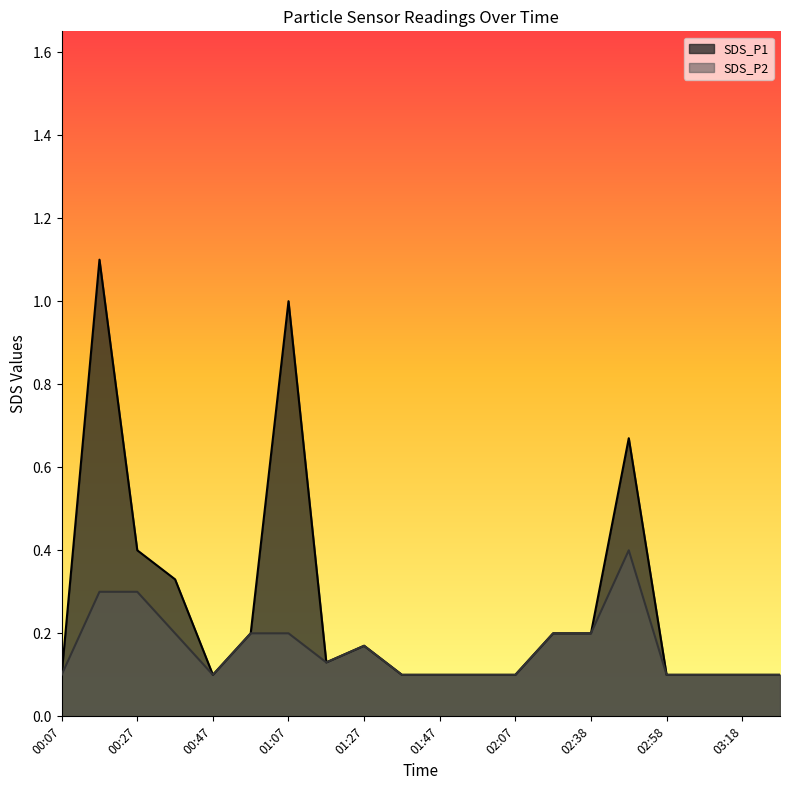

True or false: SDS_P2 and SDS_P1 cross at least once.

False